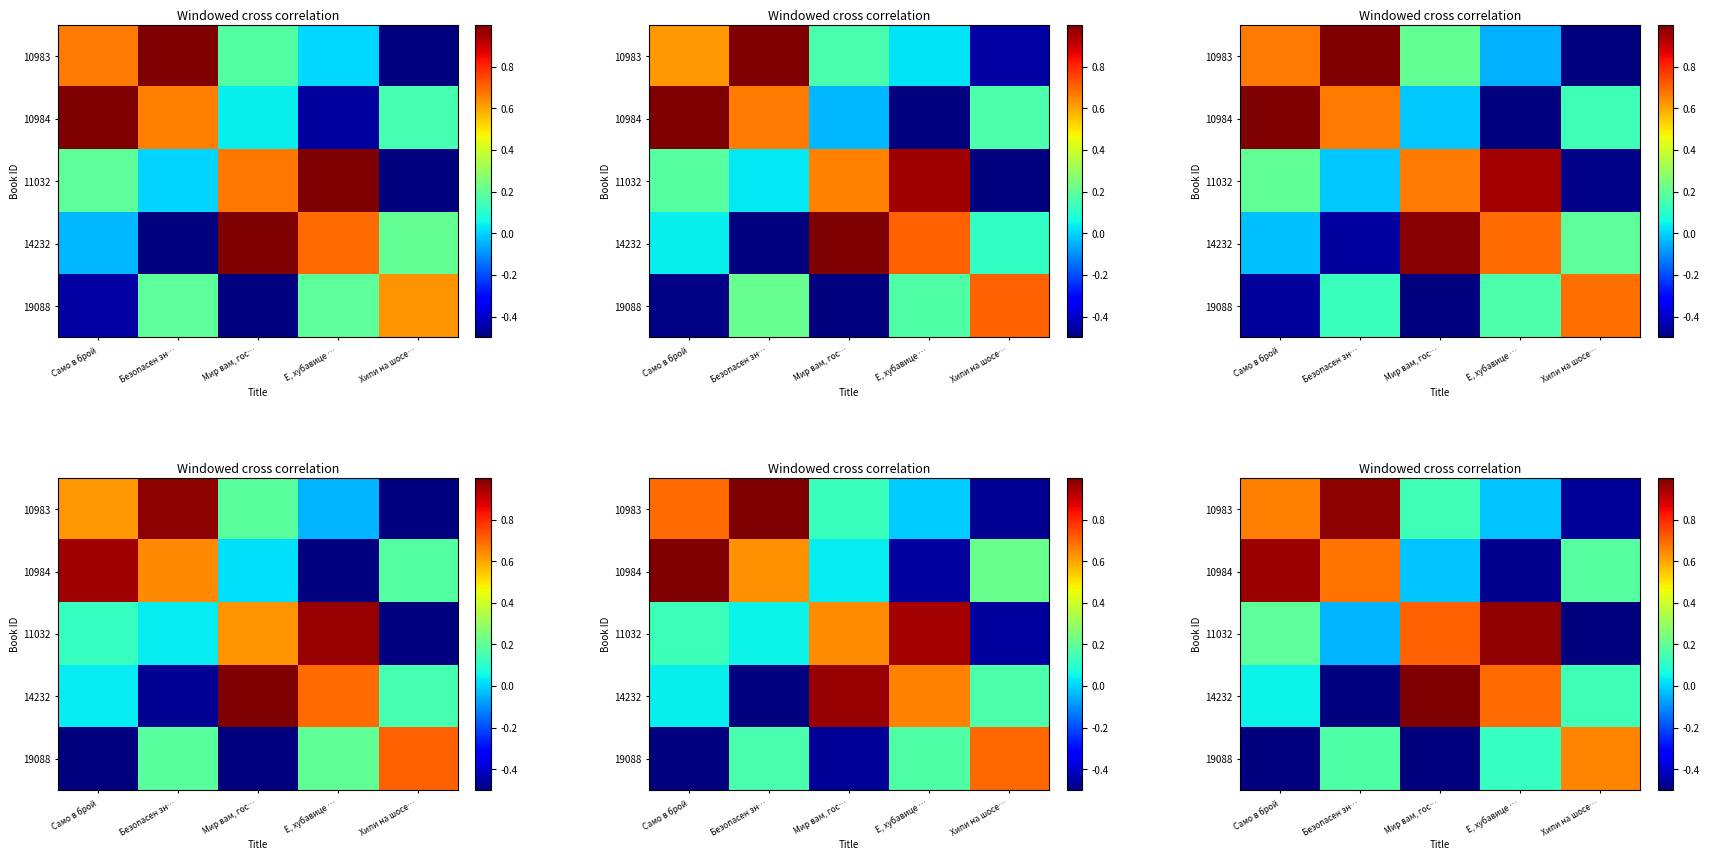

At which category does the chart reach its peak across all series?

Мир вам, гос…